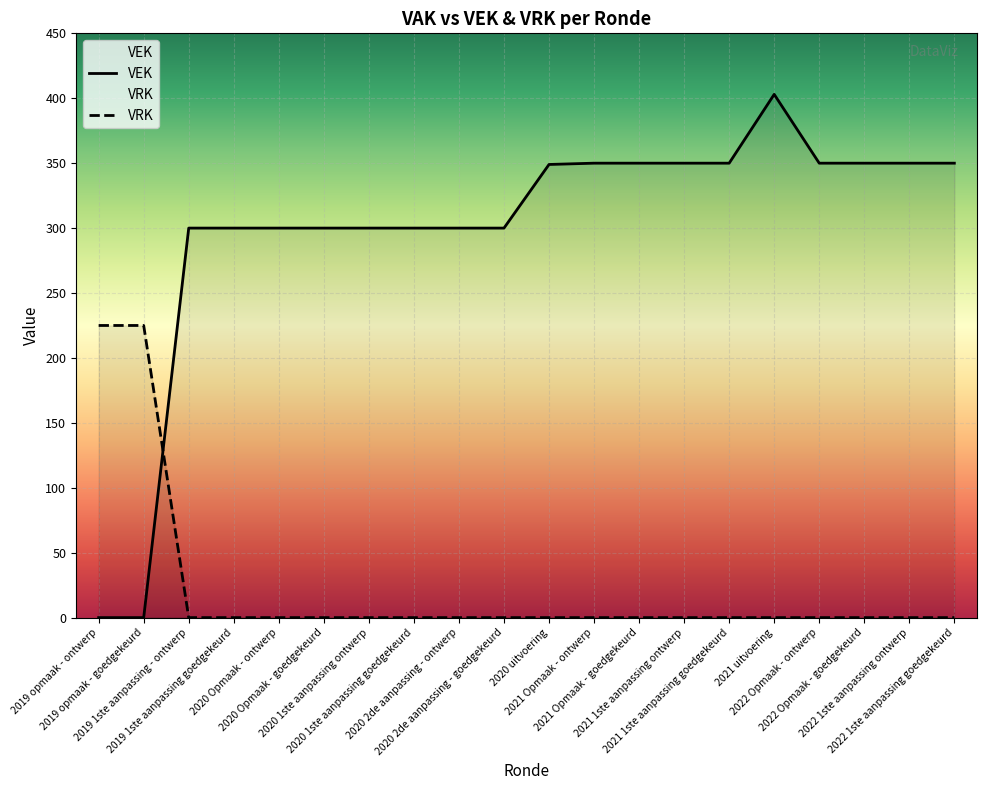

Where does the VEK series first go above 349?

2021 Opmaak - ontwerp